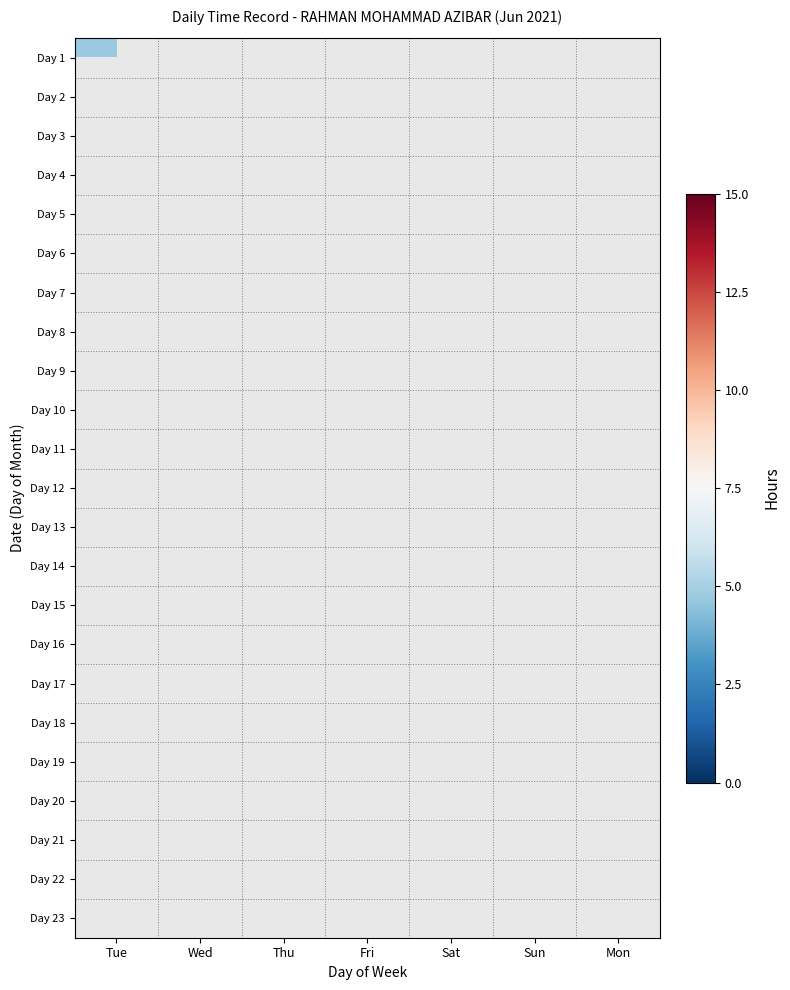

Between Fri and Tue, which is larger?

Tue